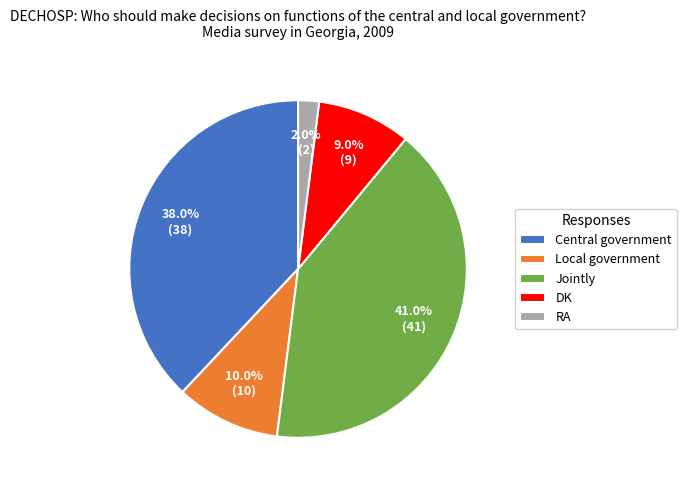

What is the smallest slice in the pie chart?

RA